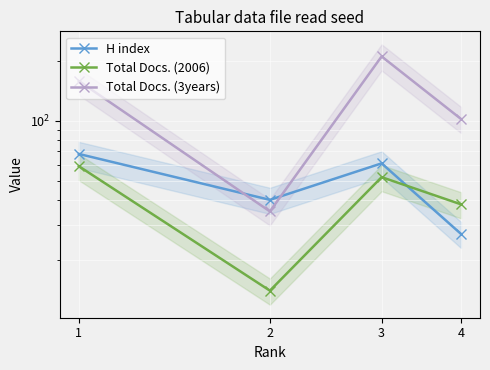

What is the value of the H index point at the 3rd from the left?

61